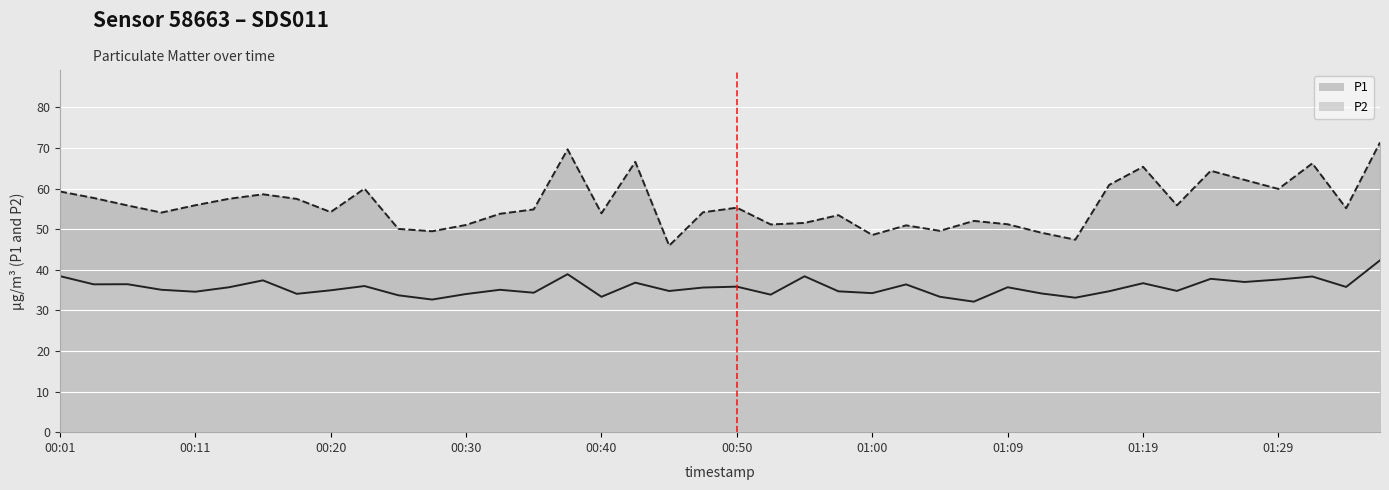

Reading left to right, list all the values displayed in this chart.

P1: 59.3	57.7	55.9	54.1	55.9	57.5	58.6	57.5	54.2	60.0	50.1	49.5	51.0	53.8	54.9	69.7	53.9	66.6	46.0	54.2	55.3	51.2	51.5	53.5	48.6	51.0	49.6	52.0	51.2	49.1	47.4	60.9	65.4	55.9	64.4	62.1	59.9	66.2	55.2	71.4
P2: 38.5	36.4	36.5	35.1	34.6	35.7	37.4	34.1	35.0	36.0	33.7	32.7	34.0	35.1	34.4	38.9	33.4	36.8	34.8	35.6	35.9	33.9	38.4	34.7	34.2	36.4	33.4	32.1	35.7	34.2	33.1	34.7	36.7	34.8	37.8	37.0	37.6	38.4	35.8	42.3